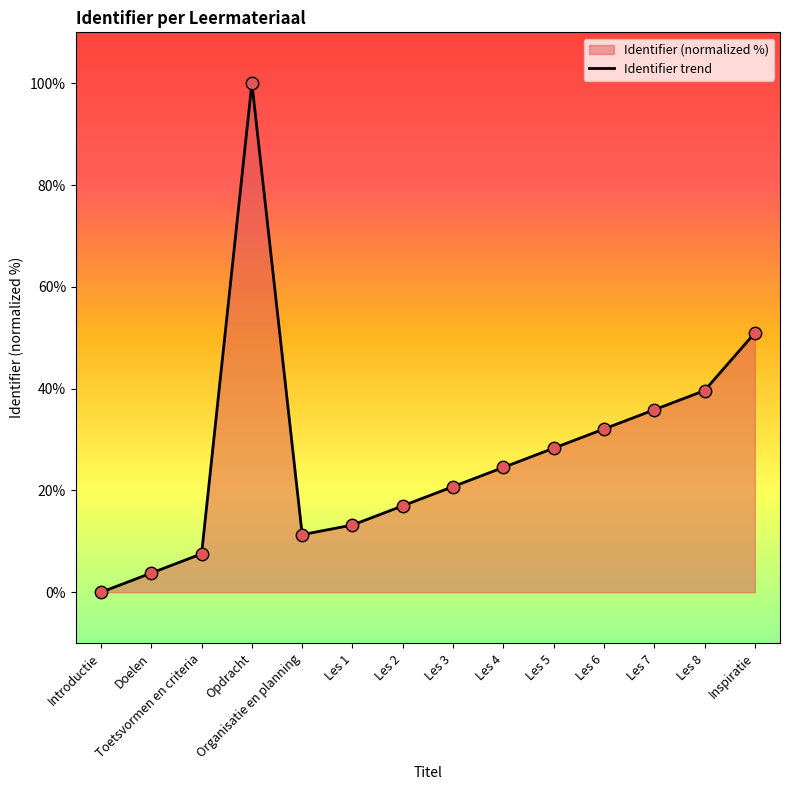

Which has a higher value, Doelen or Les 3?

Les 3